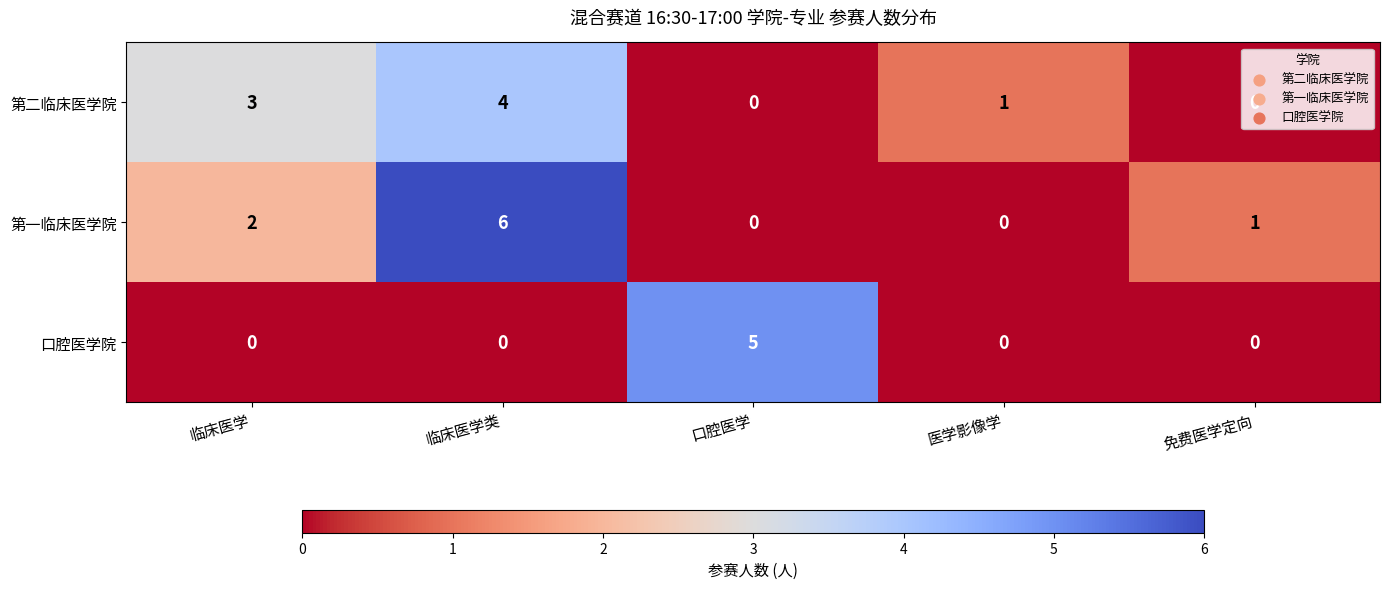

How many categories are shown in the chart?

5